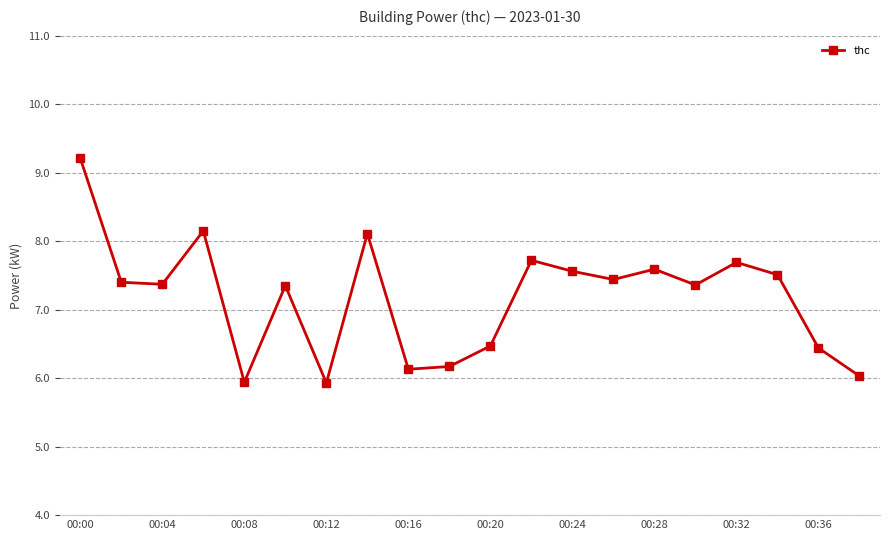

How many points are higher than both their immediate neighbors (excluding endpoints)?

6